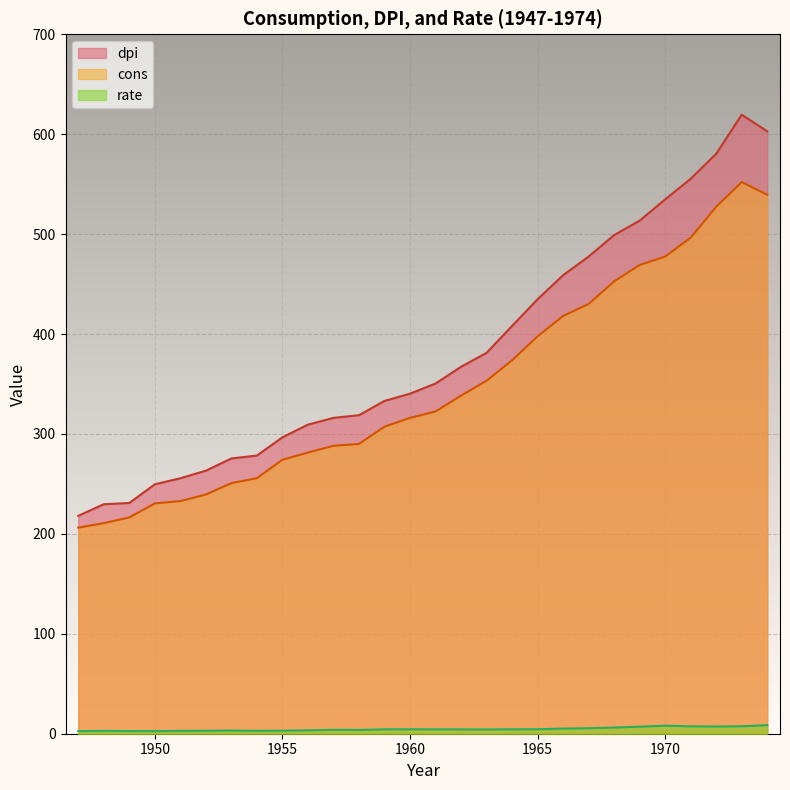

What is the sum of the cons values at 1966 and 1955?

692.3